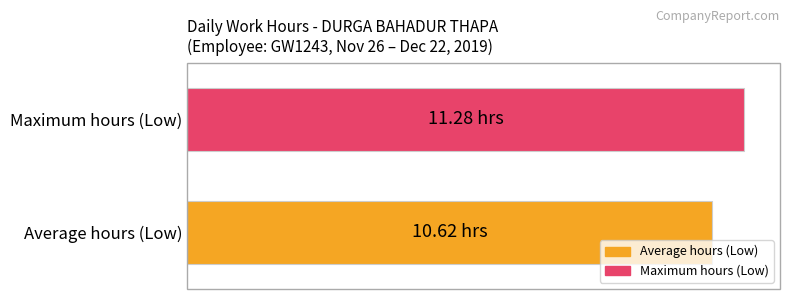

Rank the series by their average value, from highest to lowest.

Maximum hours (Low), Average hours (Low)